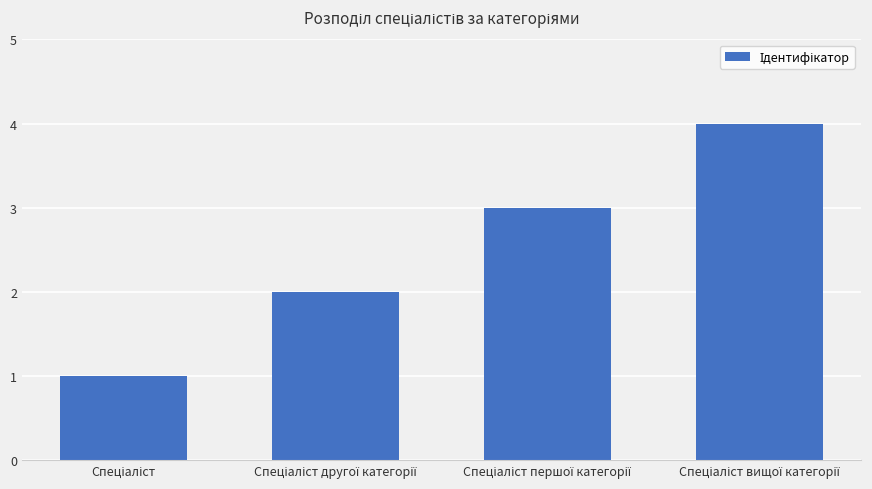

Count the values in the range 2 to 4.

3